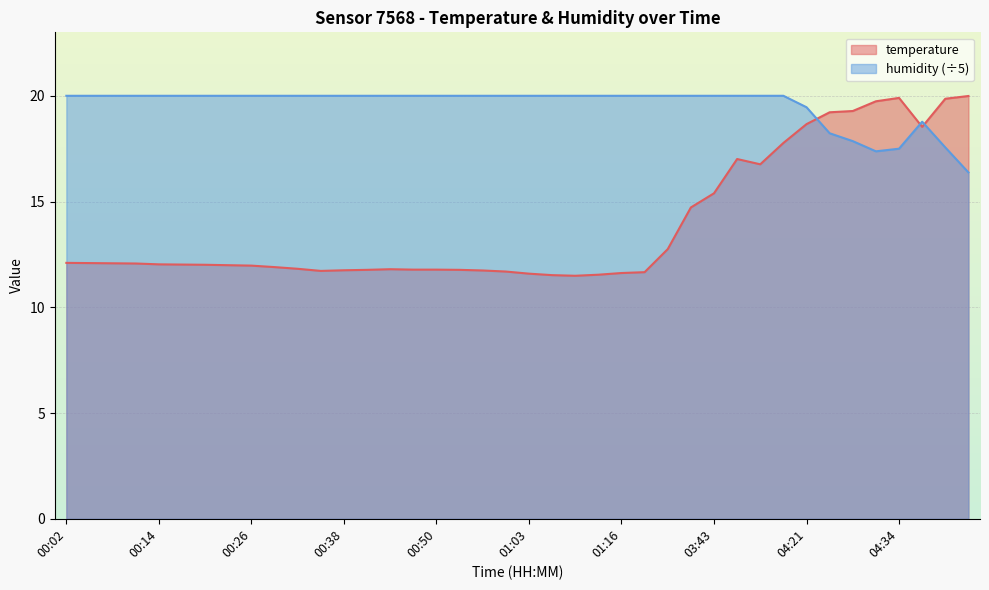

What position from the left is 00:32?

11